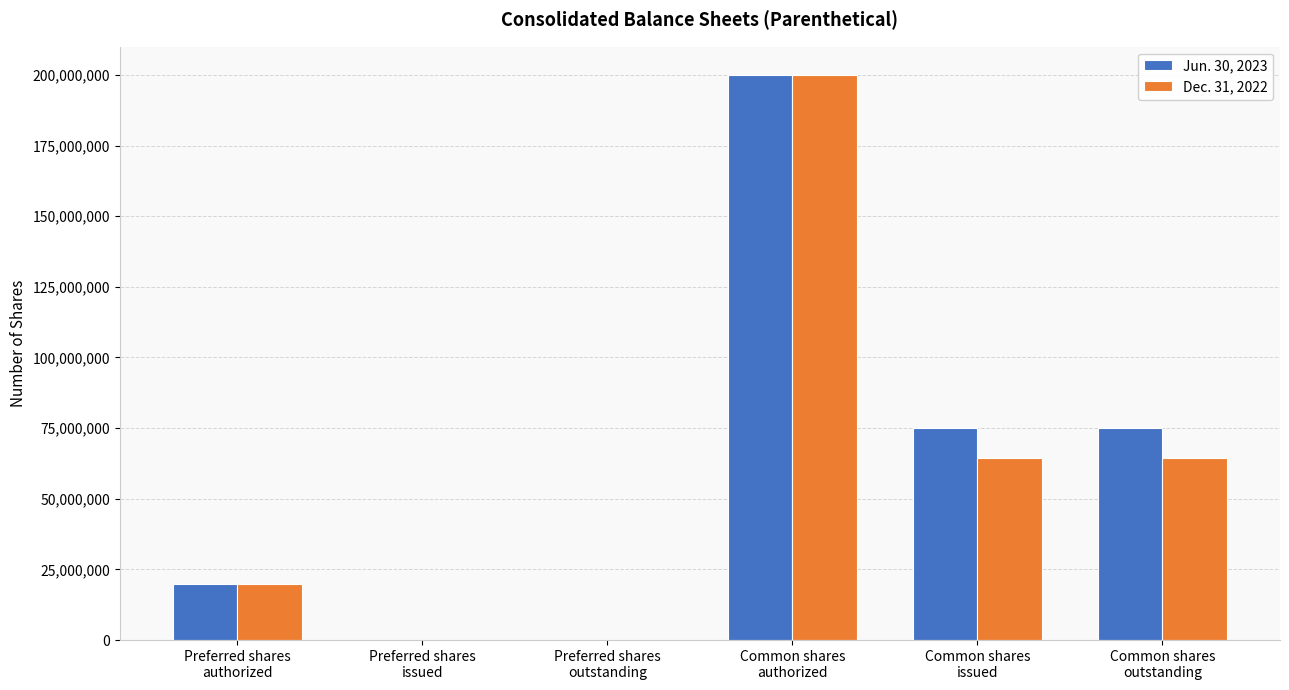

What is the maximum value shown in the chart?

200000000